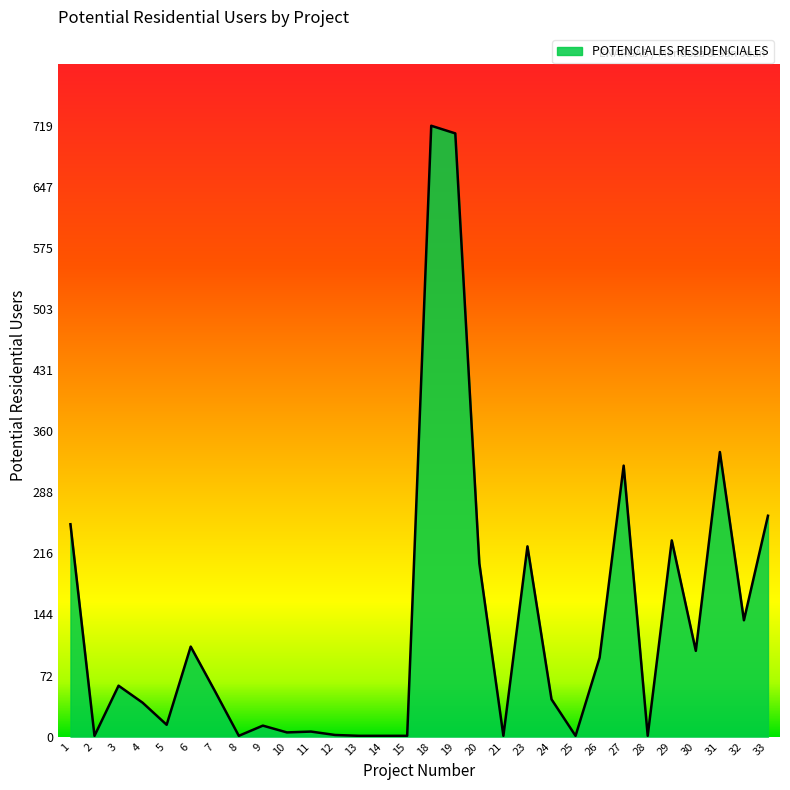

At which label is the value closest to 360?

31